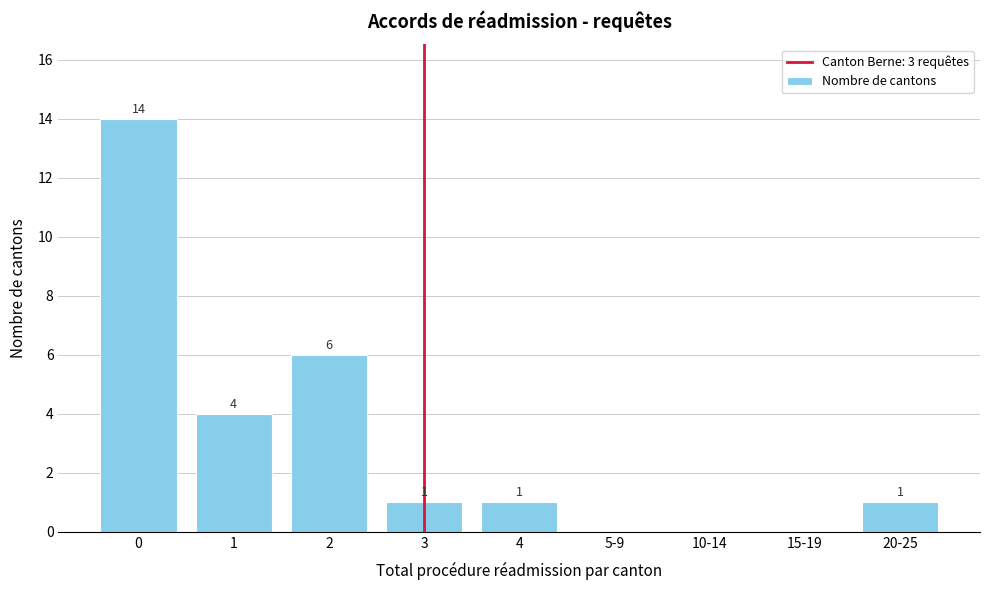

Reading left to right, list all the values displayed in this chart.

0=14	1=4	2=6	3=1	4=1	5-9=0	10-14=0	15-19=0	20-25=1